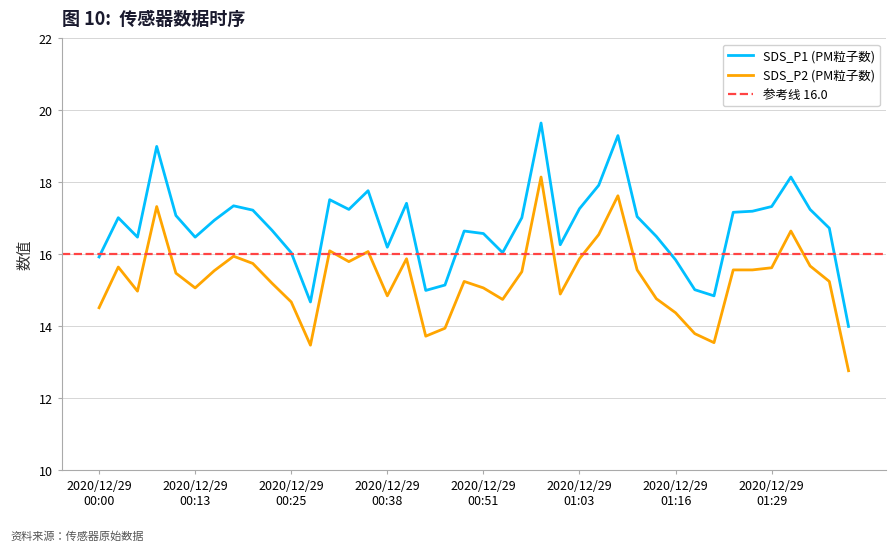

True or false: SDS_P1 (PM粒子数) and SDS_P2 (PM粒子数) intersect in this chart.

False